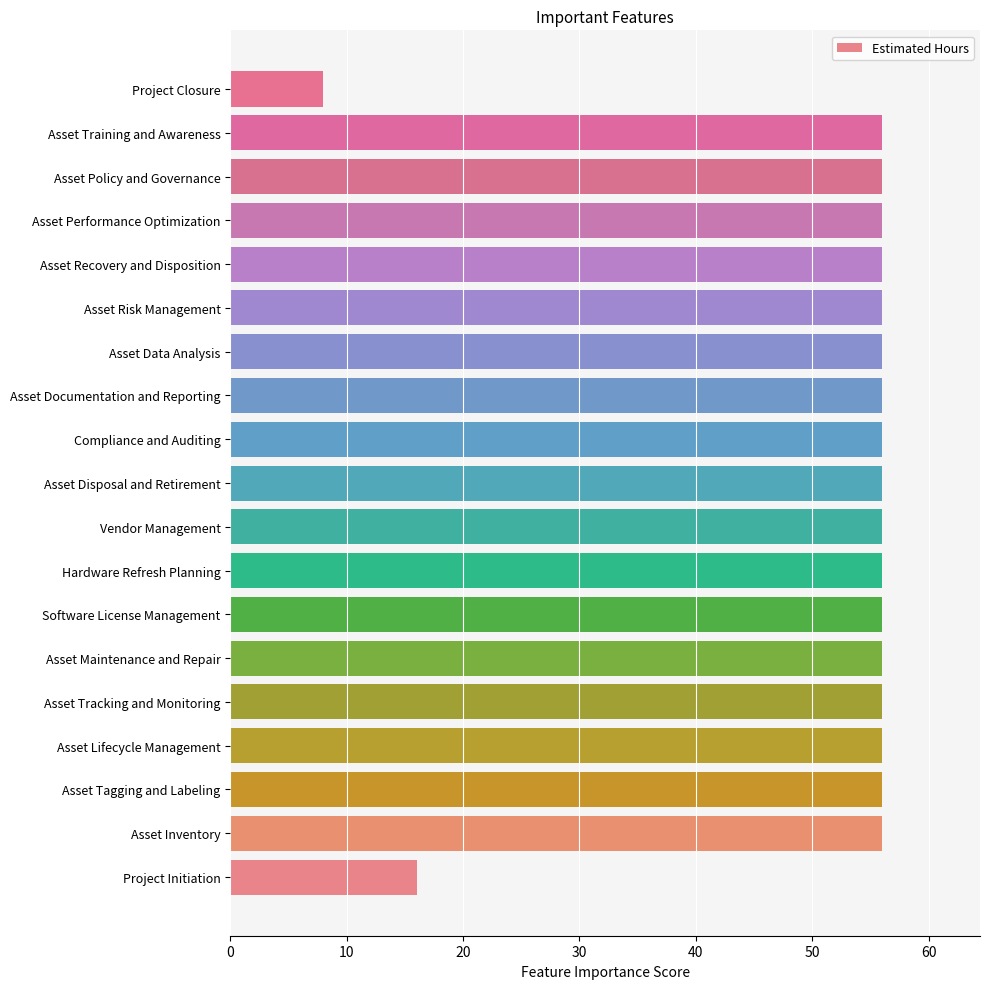

Is it true that the value at Asset Tracking and Monitoring is 56?

True